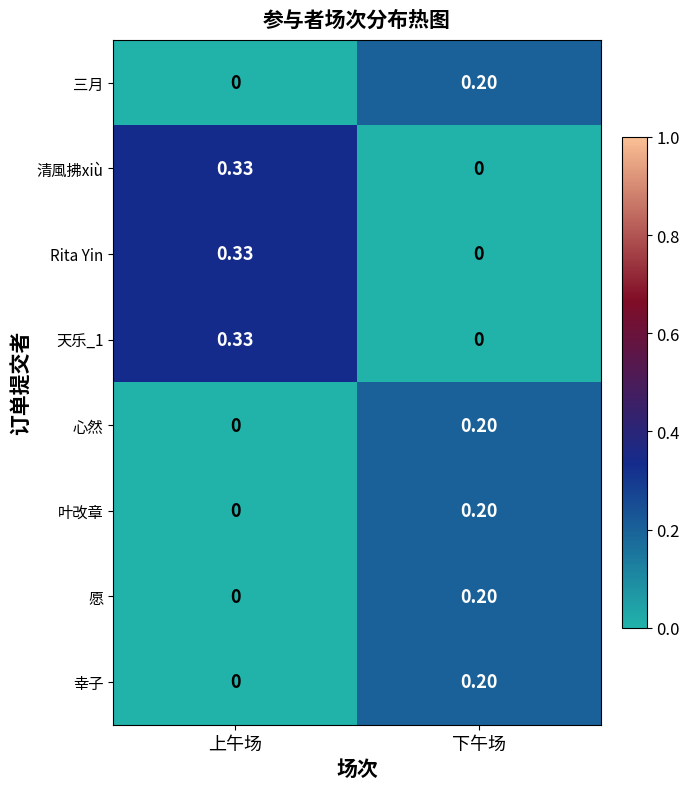

Rank the categories by 幸子 value from highest to lowest.

下午场, 上午场